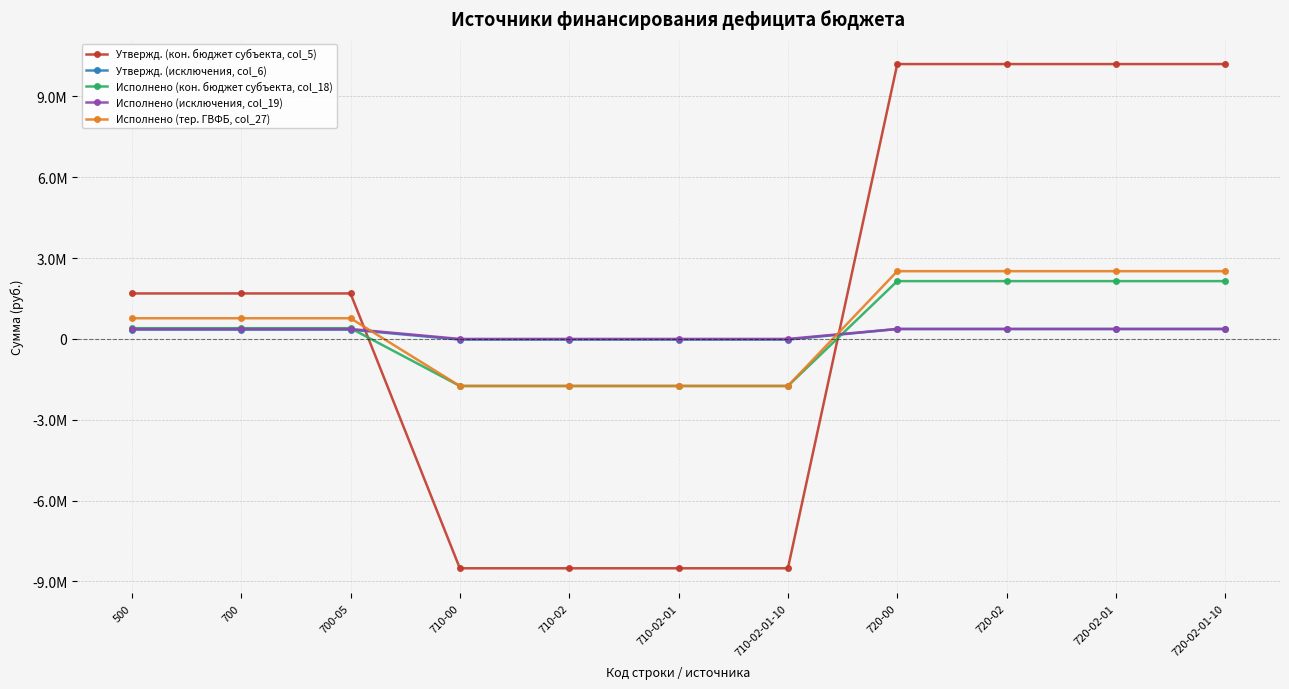

What are all the series names shown in the legend?

Утвержд. (кон. бюджет субъекта, col_5), Утвержд. (исключения, col_6), Исполнено (кон. бюджет субъекта, col_18), Исполнено (исключения, col_19), Исполнено (тер. ГВФБ, col_27)